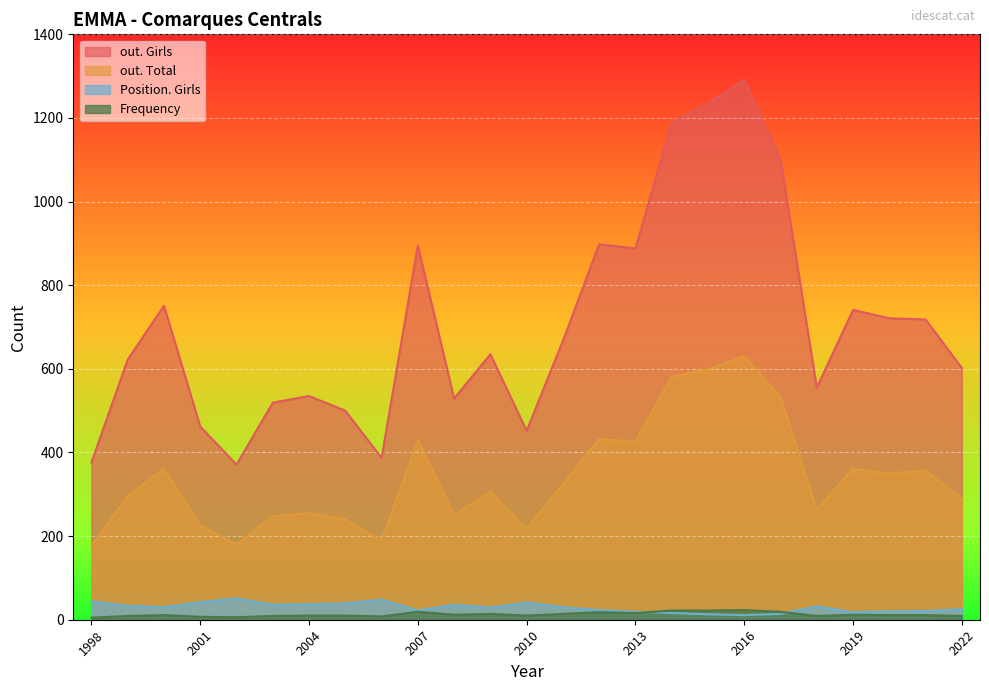

True or false: out. Total and out. Girls intersect in this chart.

False